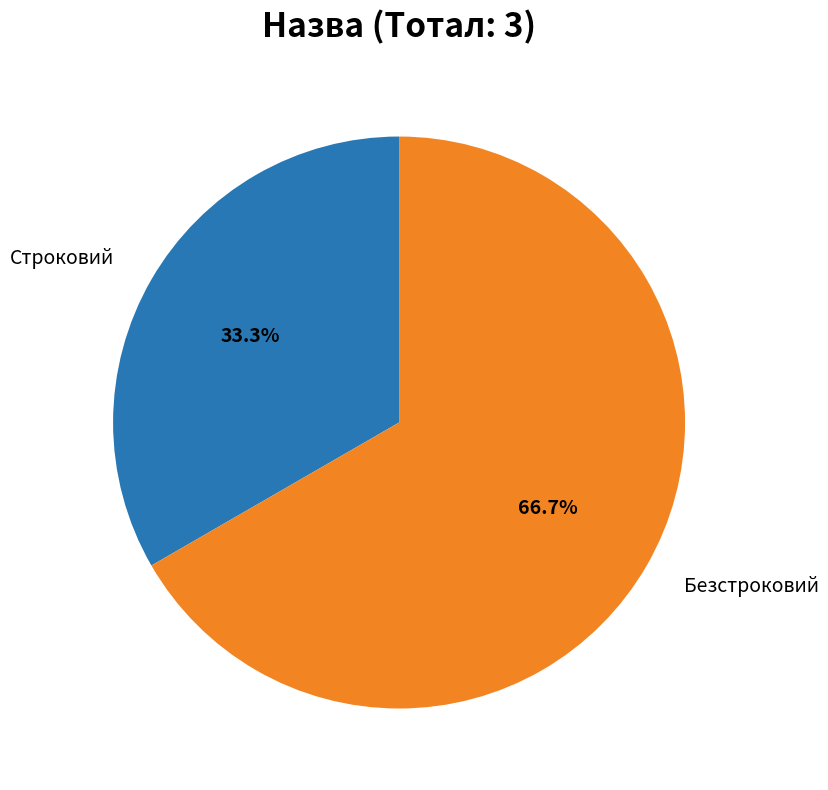

To the nearest percent, what is the difference between the largest and smallest slice percentages?

33%